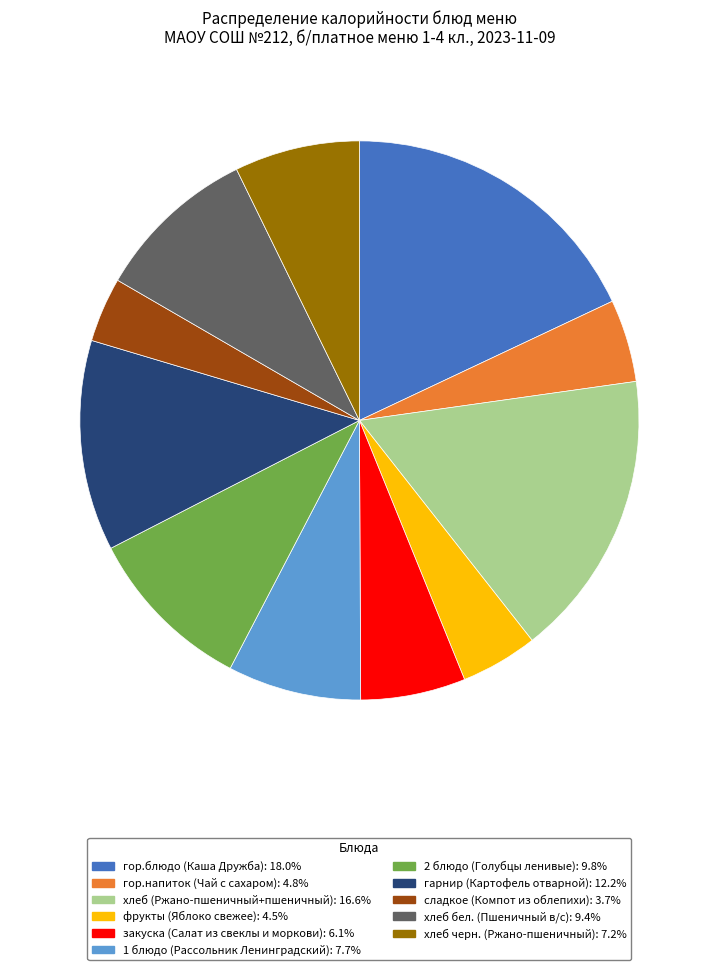

Do фрукты (Яблоко свежее): 4.5% and гарнир (Картофель отварной): 12.2% together represent more than half of the pie?

No